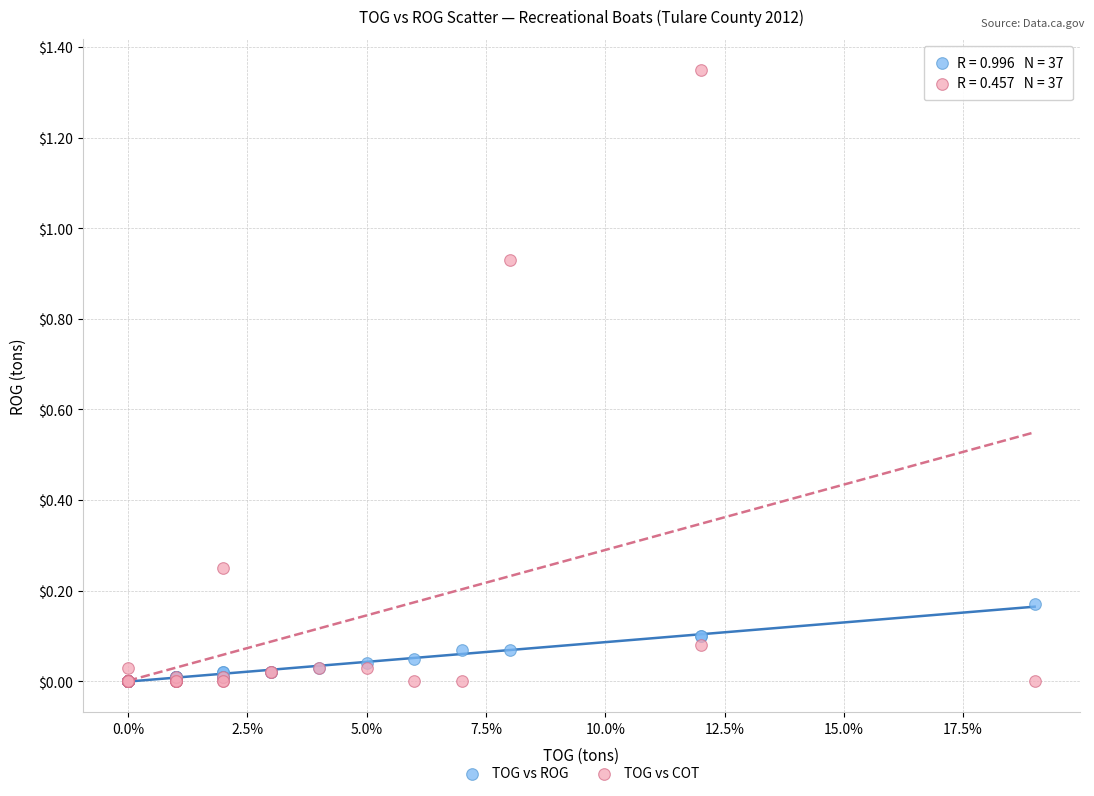

What are all the series names shown in the legend?

TOG vs ROG, TOG vs COT